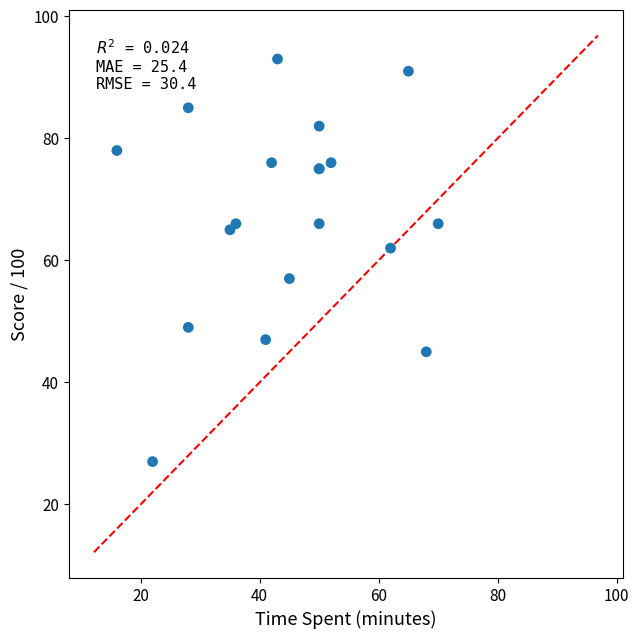

What Y value in the scatter plot is closest to 60?

62